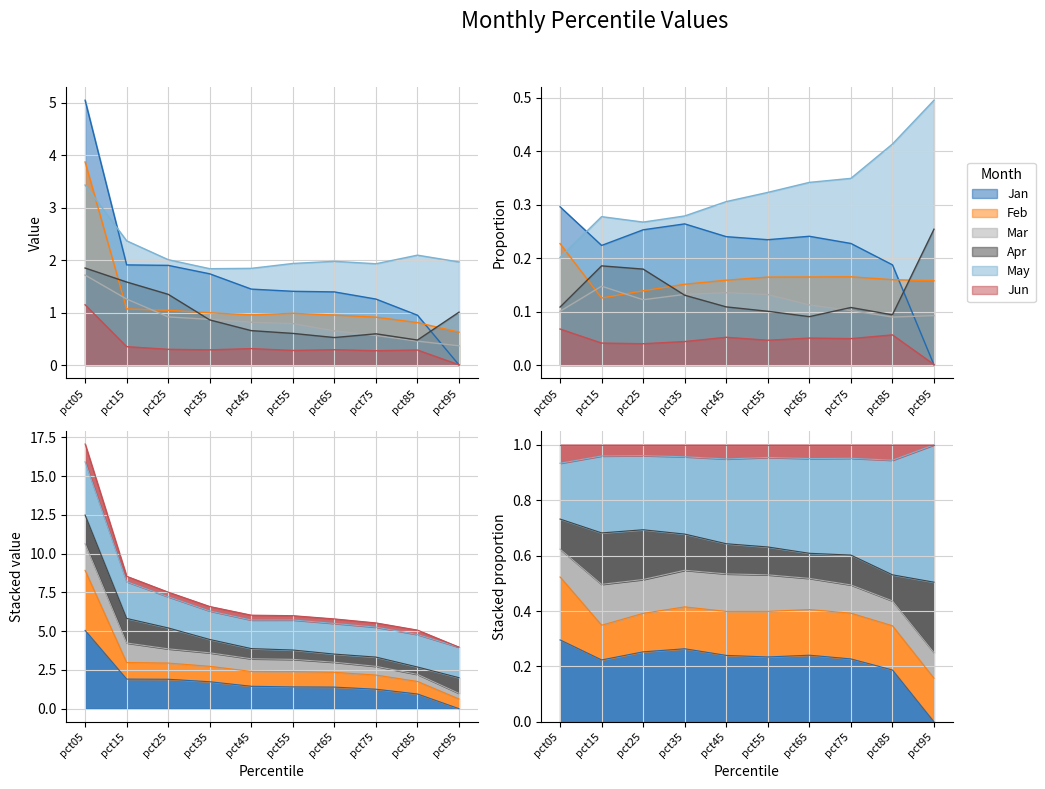

True or false: Apr has a value of 1.7 at pct95.

False